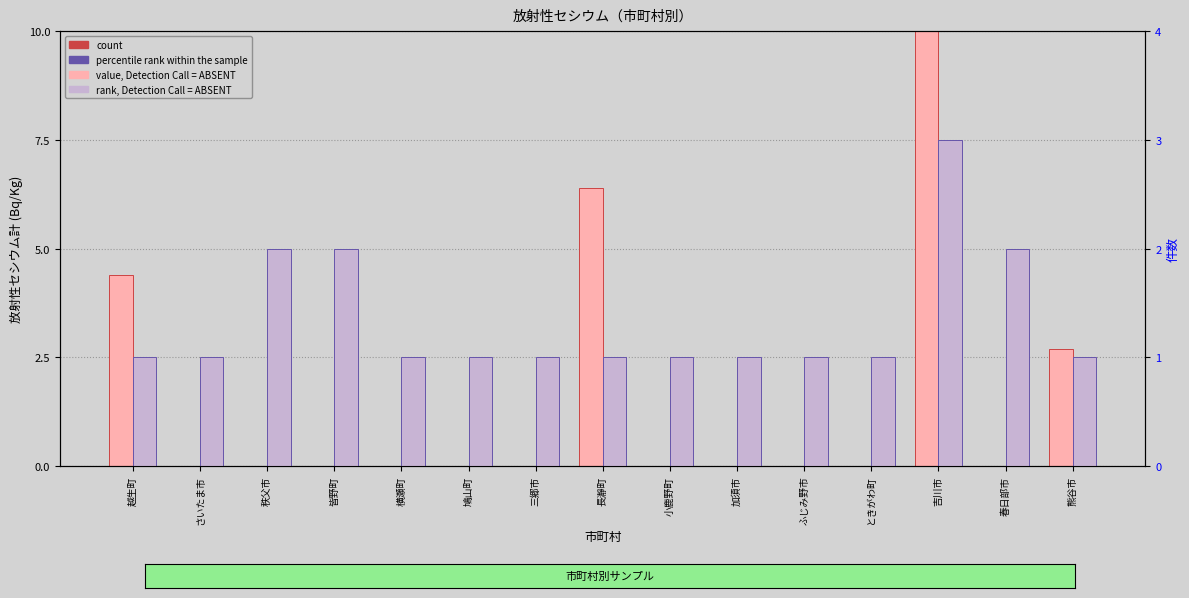

List the series in order of their overall mean, lowest first.

rank, Detection Call = ABSENT, value, Detection Call = ABSENT